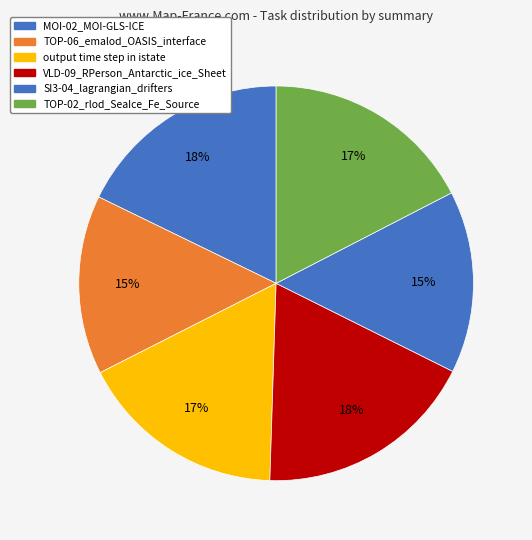

How many segments does this pie chart have?

6